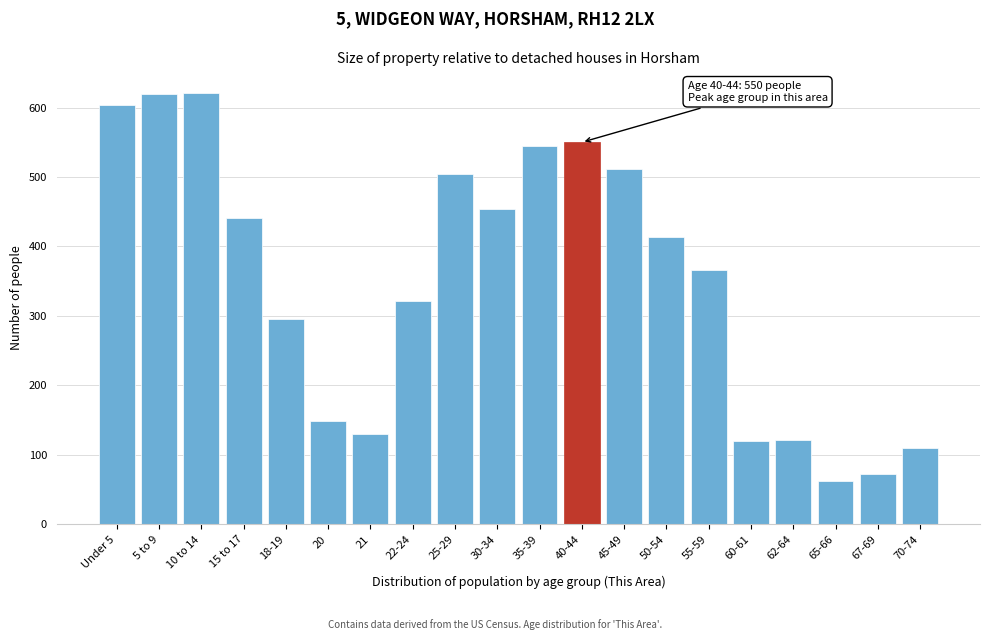

What is the change in value from Under 5 to 62-64?

-482